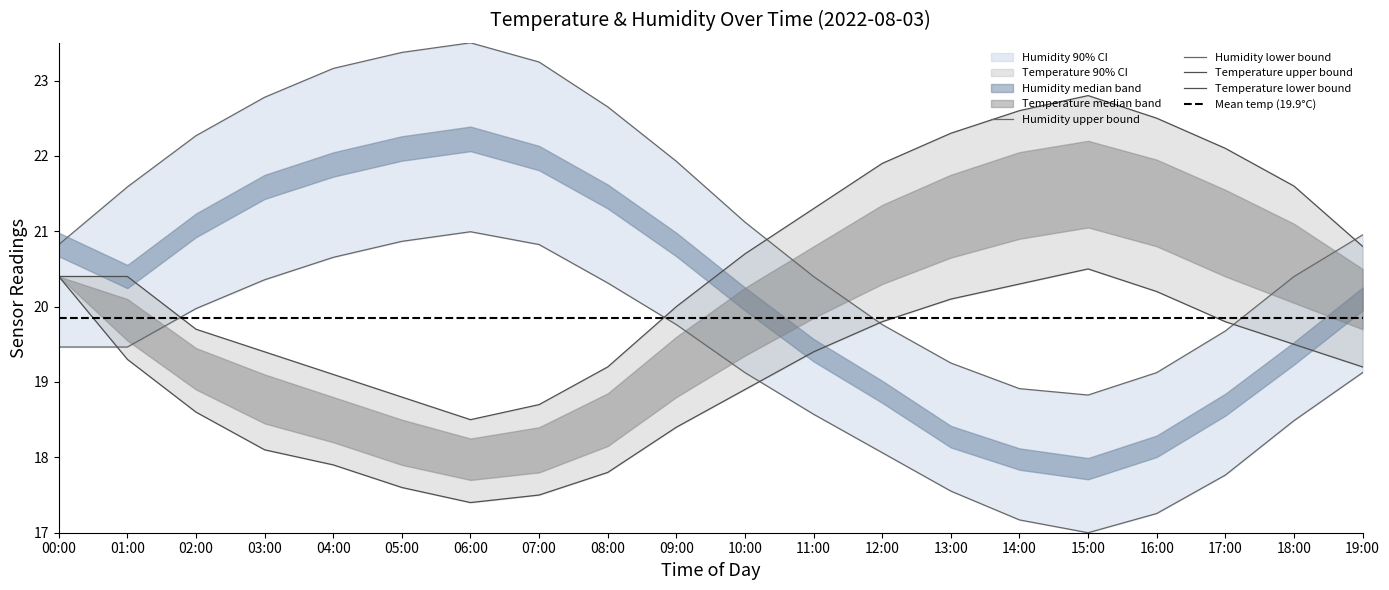

True or false: temp_upper has a value of 19.1 at 04:00.

True